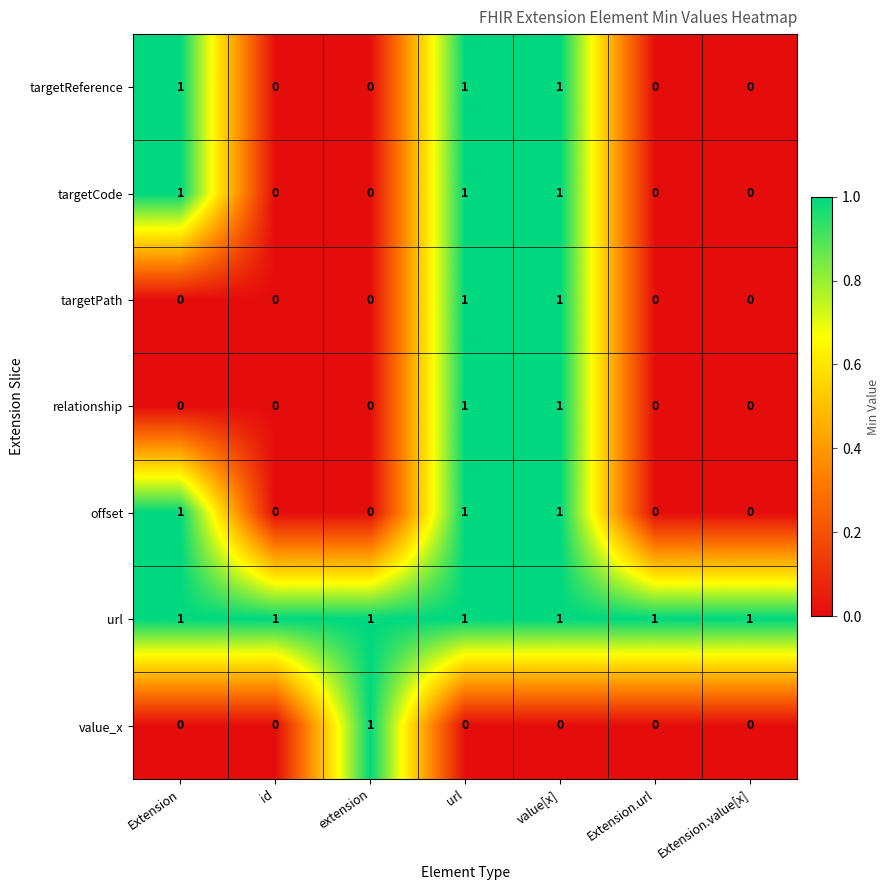

At how many categories does at least one series exceed 0?

7